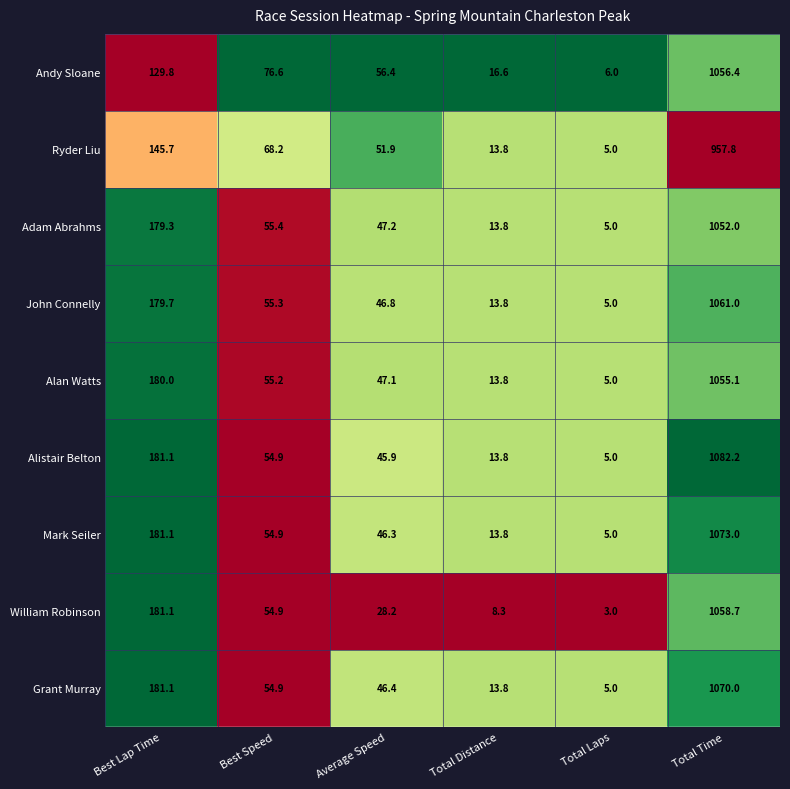

Which series has the largest range (max minus min)?

Alistair Belton